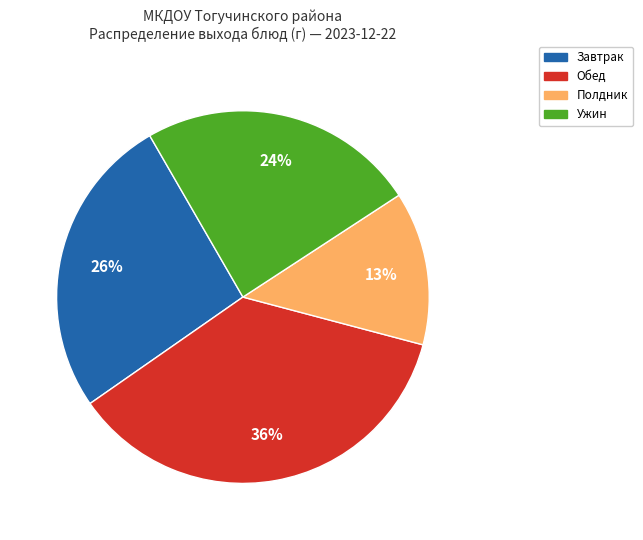

True or false: Обед accounts for 36% of the total.

True